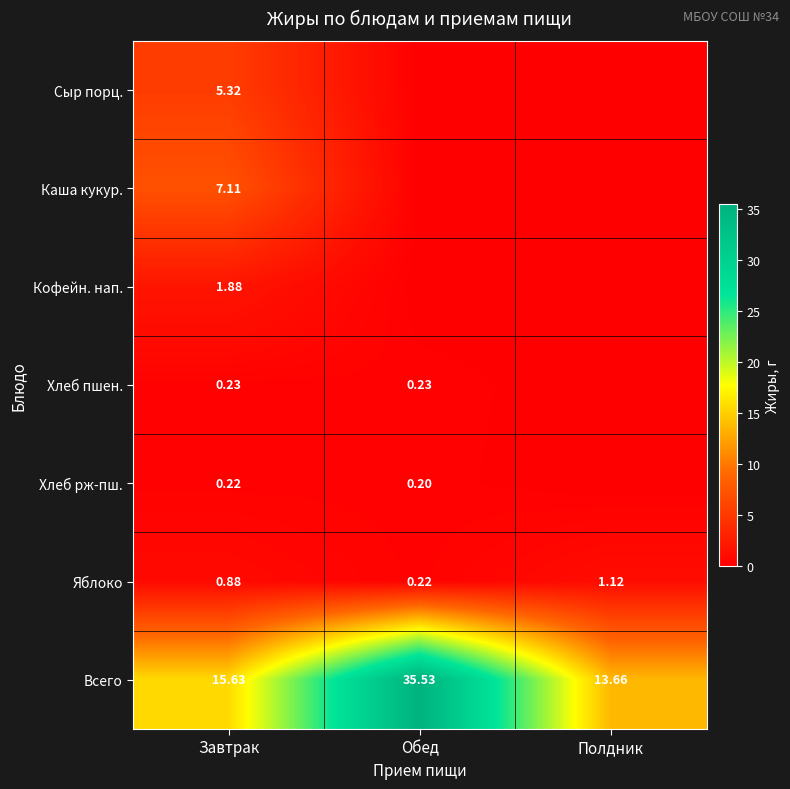

Where is Всего nearest to the value 24?

Завтрак